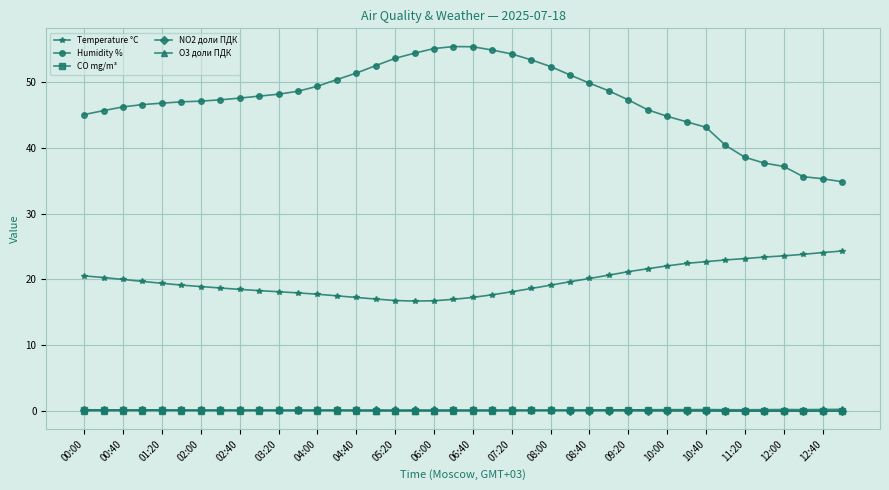

What is the lowest value of the Humidity % series?

34.9